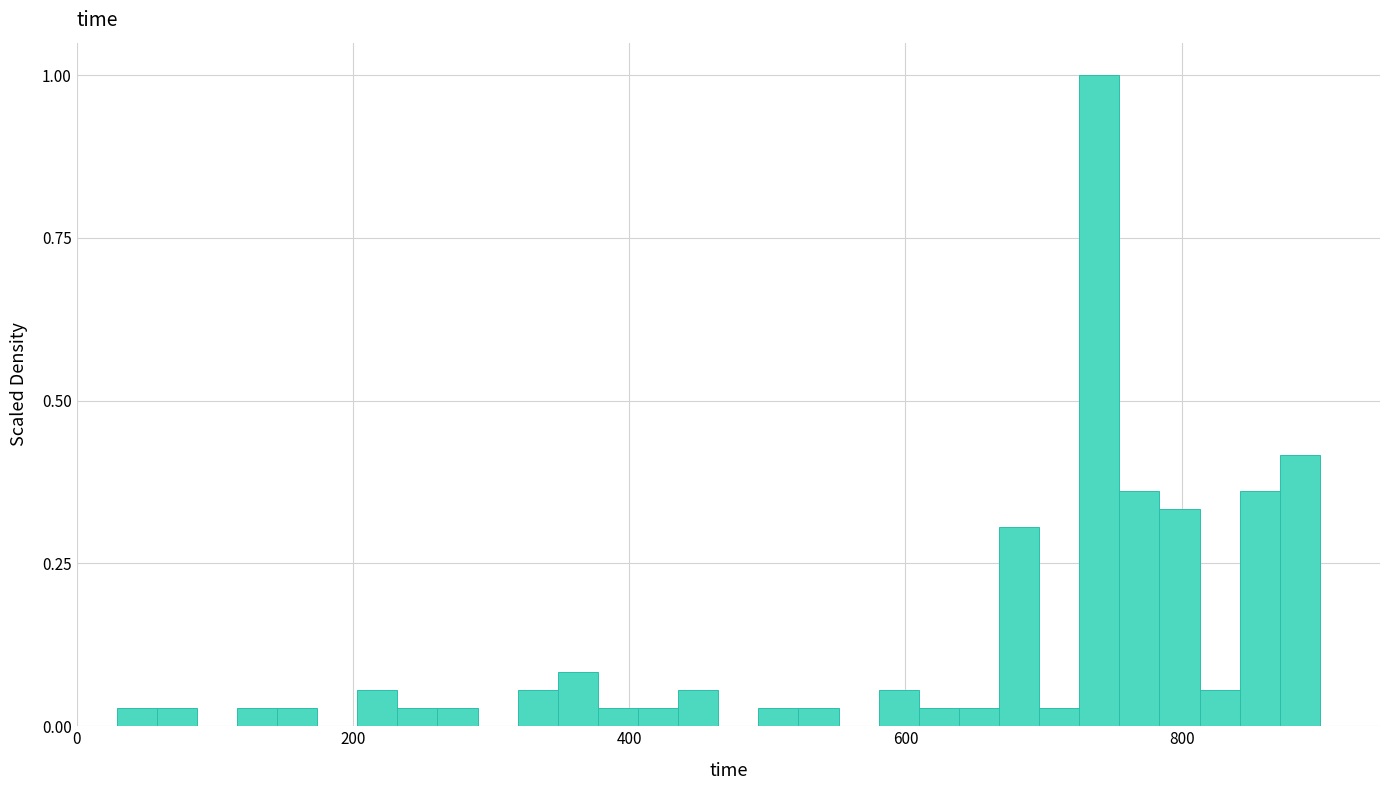

Around what value on the x-axis is the tallest bar? Give the approximate position of its centre, as read against the axis.

740